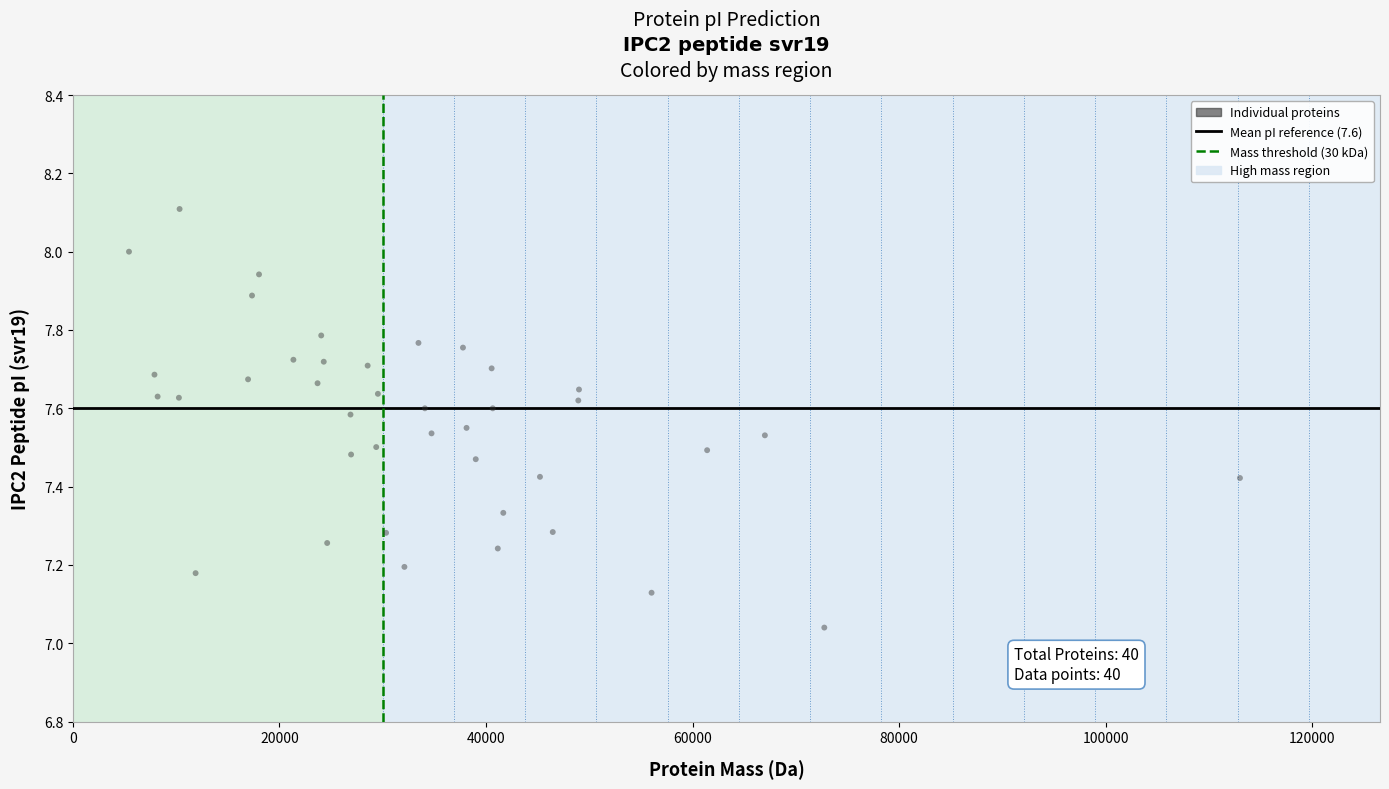

What is the range of X values (max minus min)?

107571.1